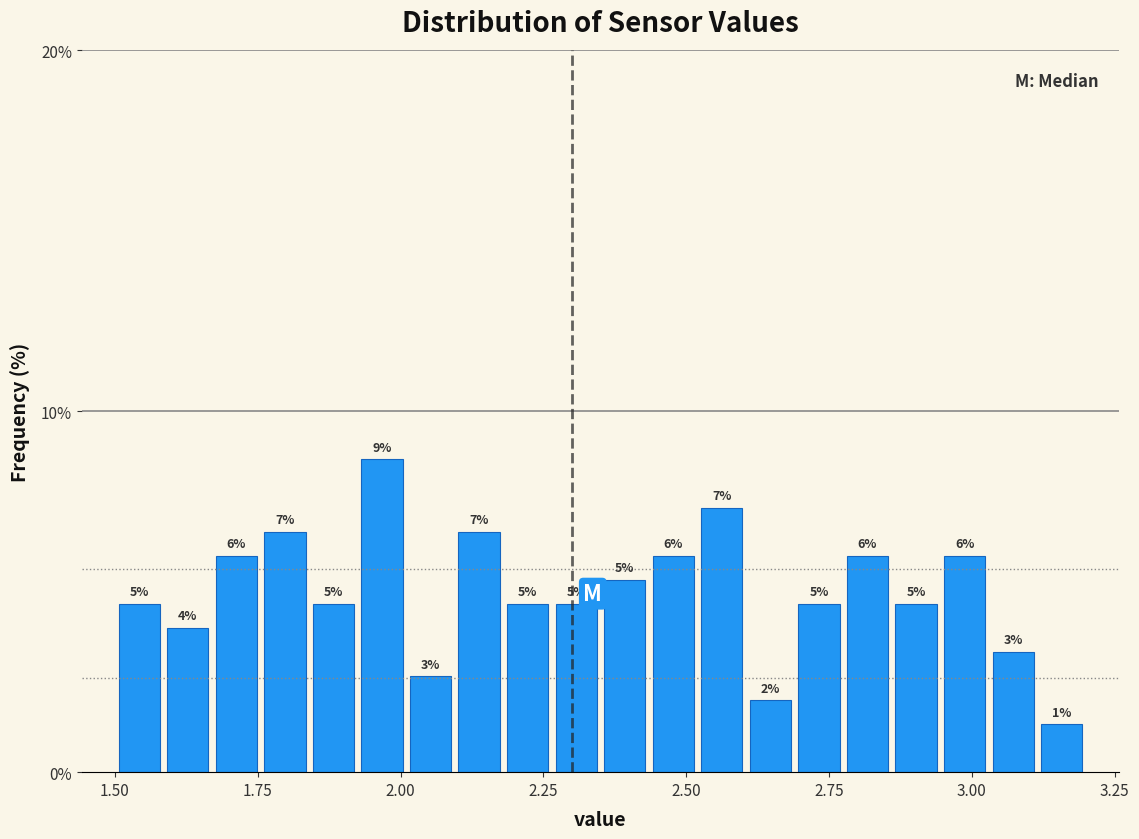

Read against the x-axis, roughly where is the centre of the tallest bar?

1.95